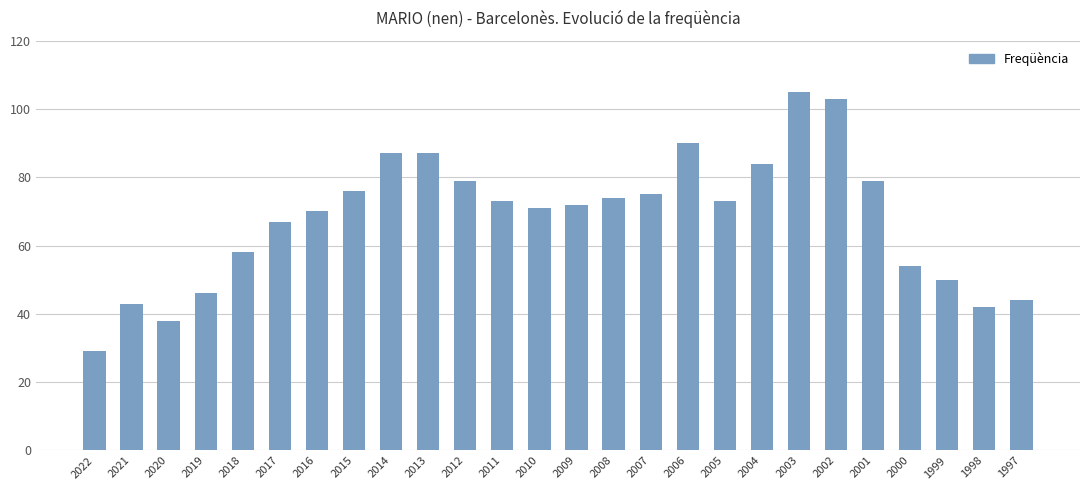

The value at 2004 is 149. True or false?

False